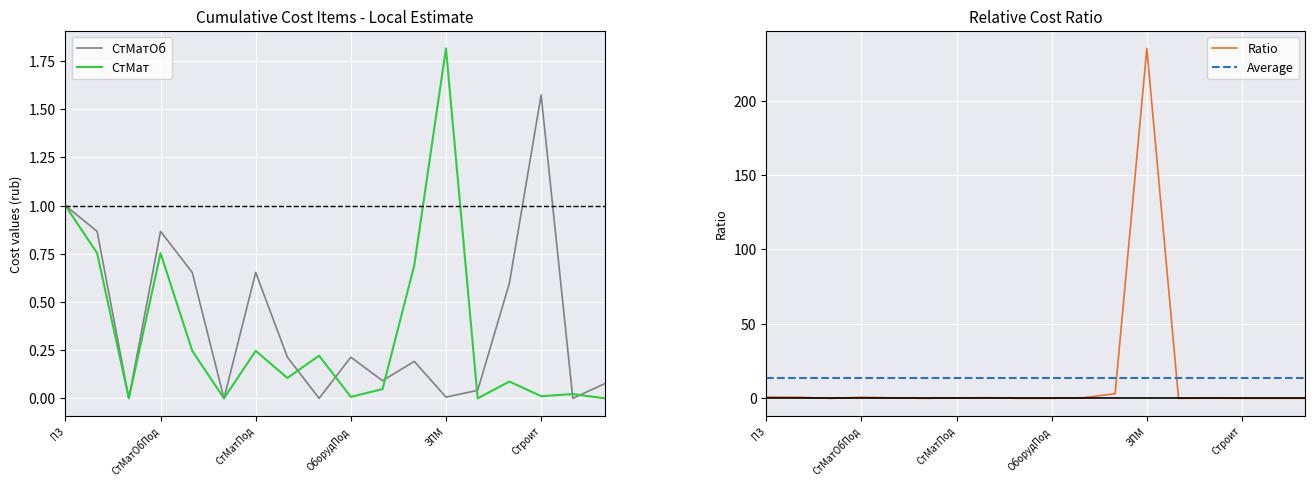

At which label does Ratio reach its peak?

ЗПМ